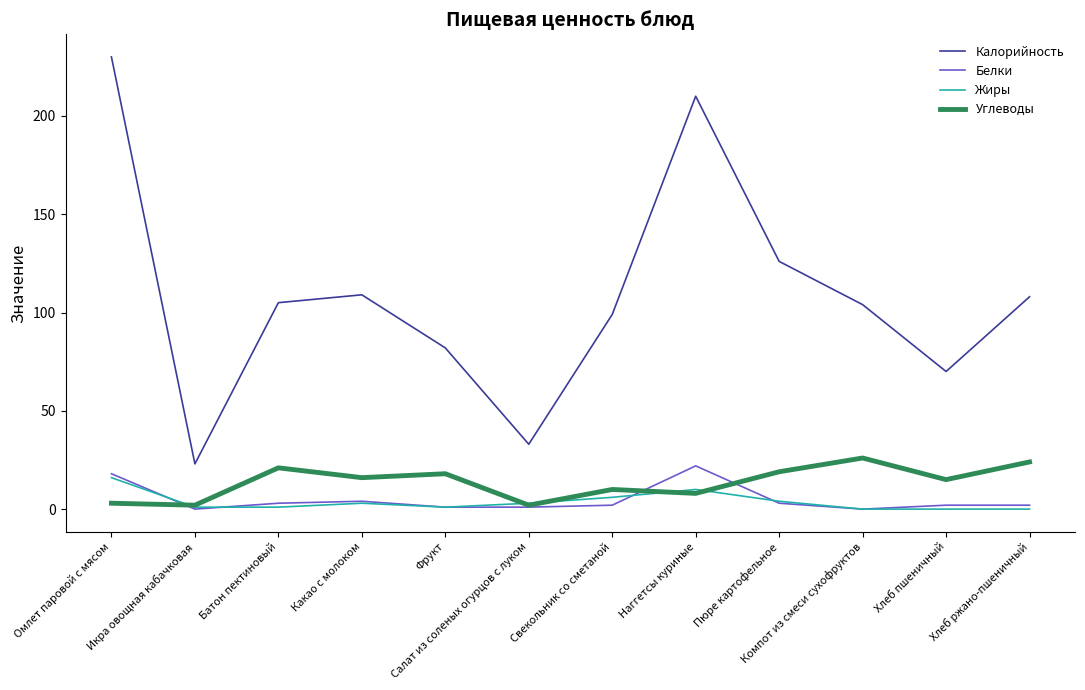

What is the difference between the maximum and minimum values in the Калорийность series?

207